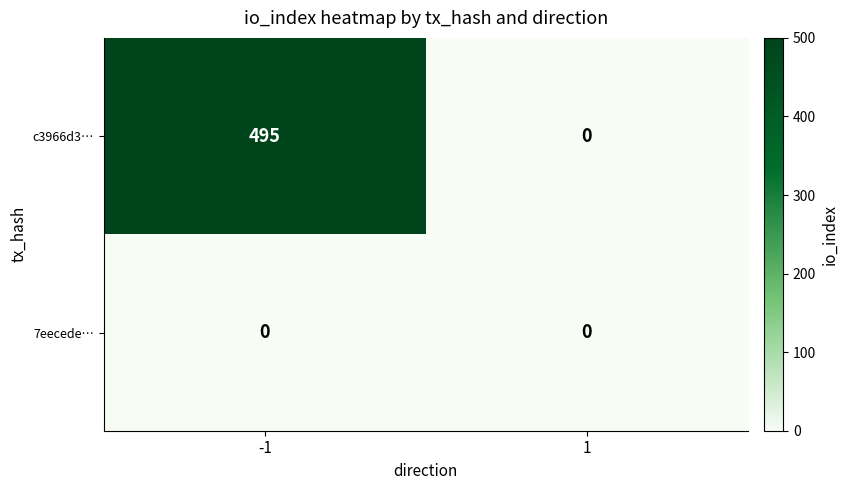

Reading left to right, extract all data points from this chart.

c3966d3…: -1=495	1=0
7eecede…: -1=0	1=0